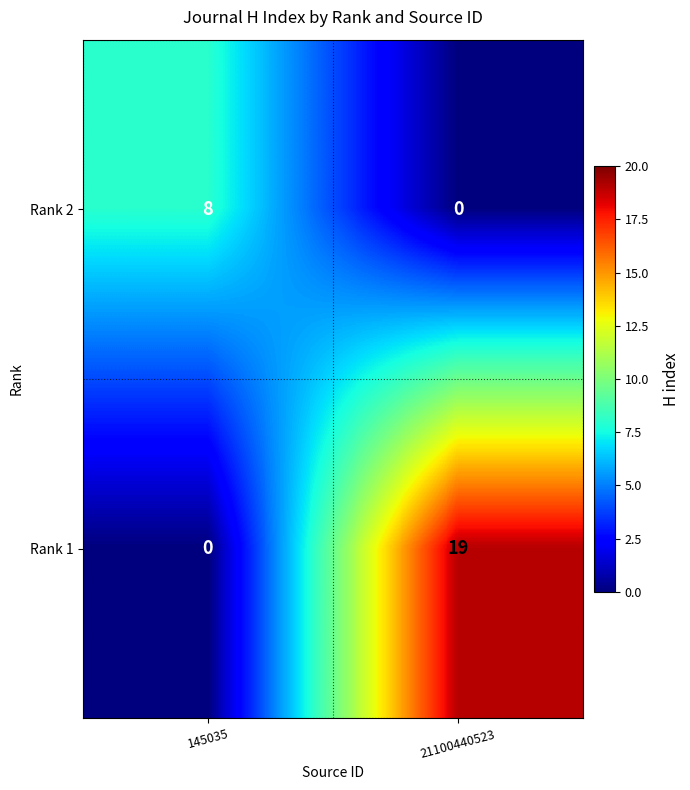

What is the total value across all series at 21100440523?

19